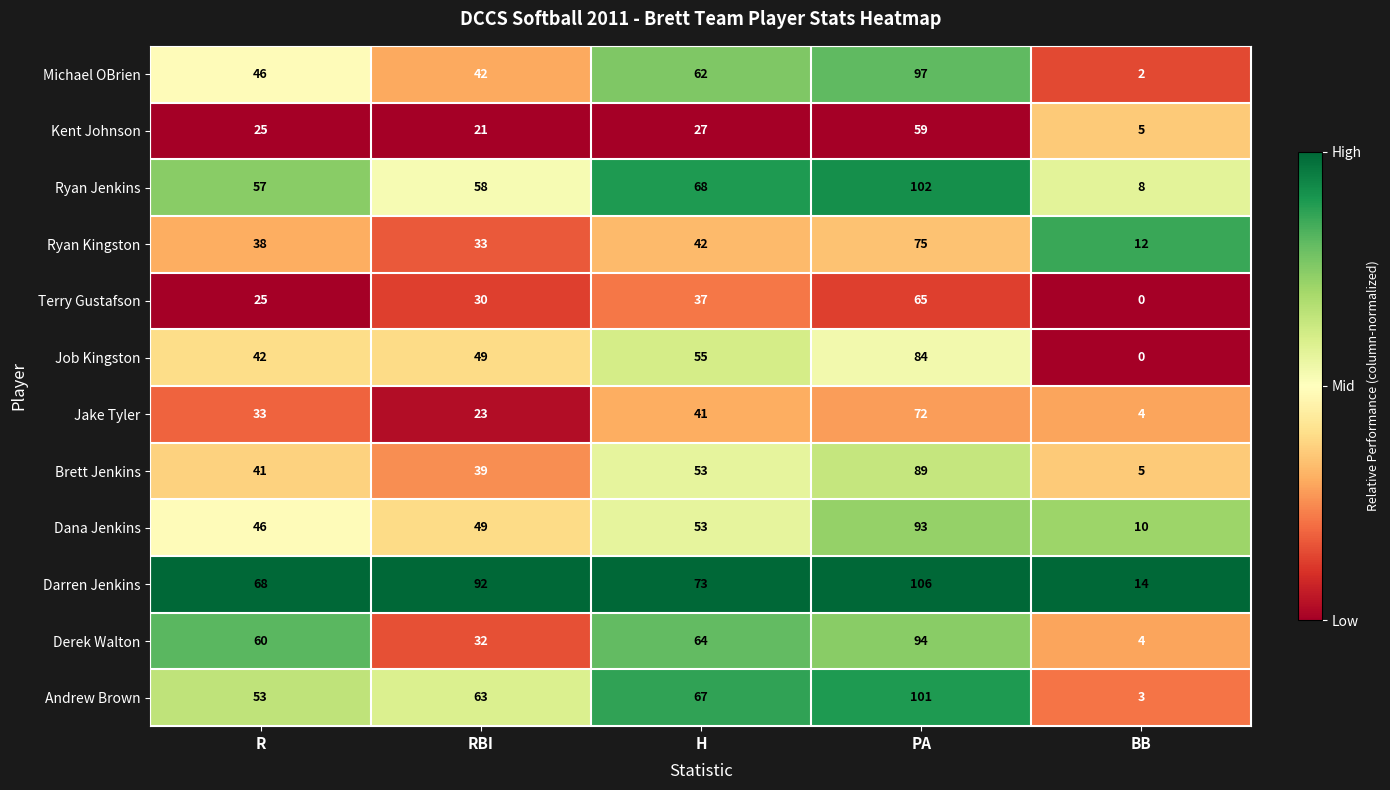

What is the maximum value shown in the chart?

106